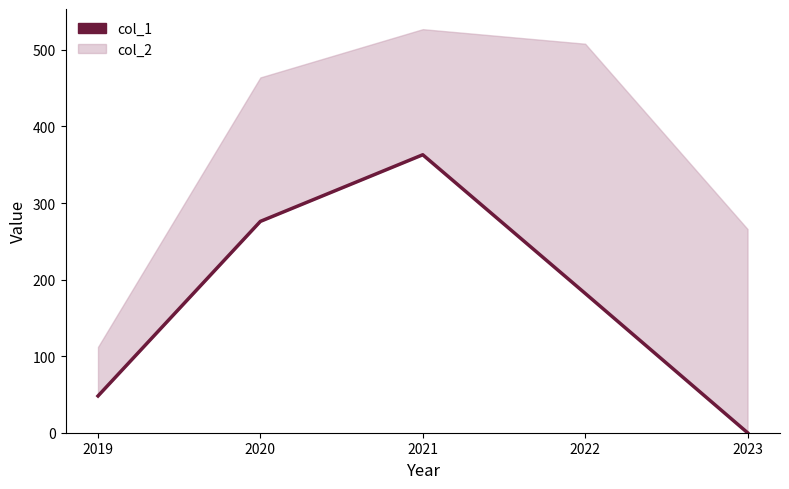

Rank the categories by value from lowest to highest.

2023, 2019, 2022, 2020, 2021